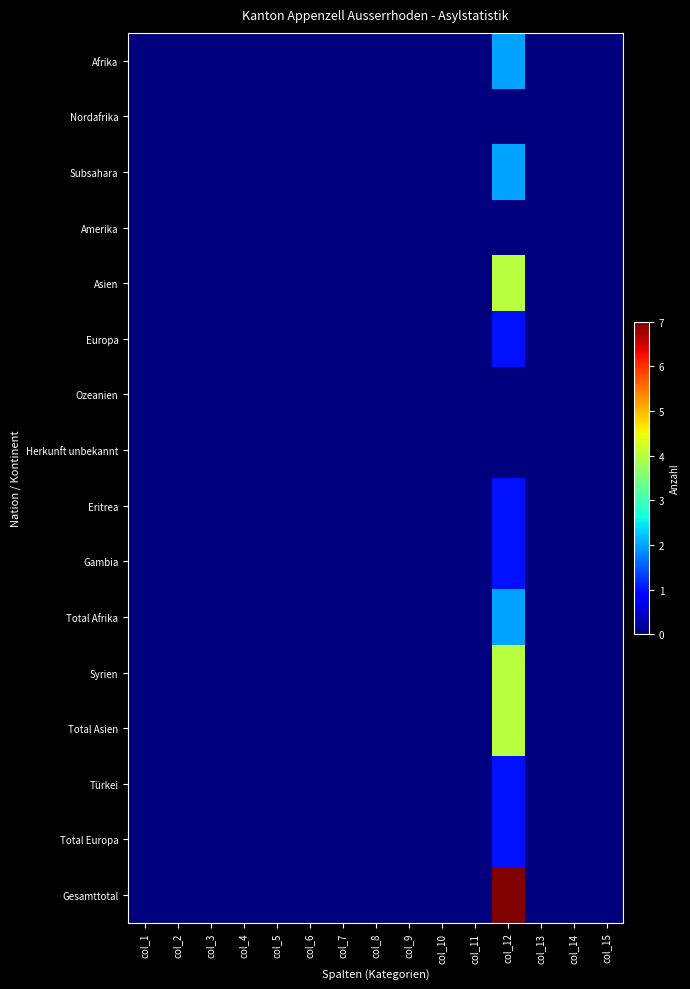

Which series has the widest spread of values?

Gesamttotal